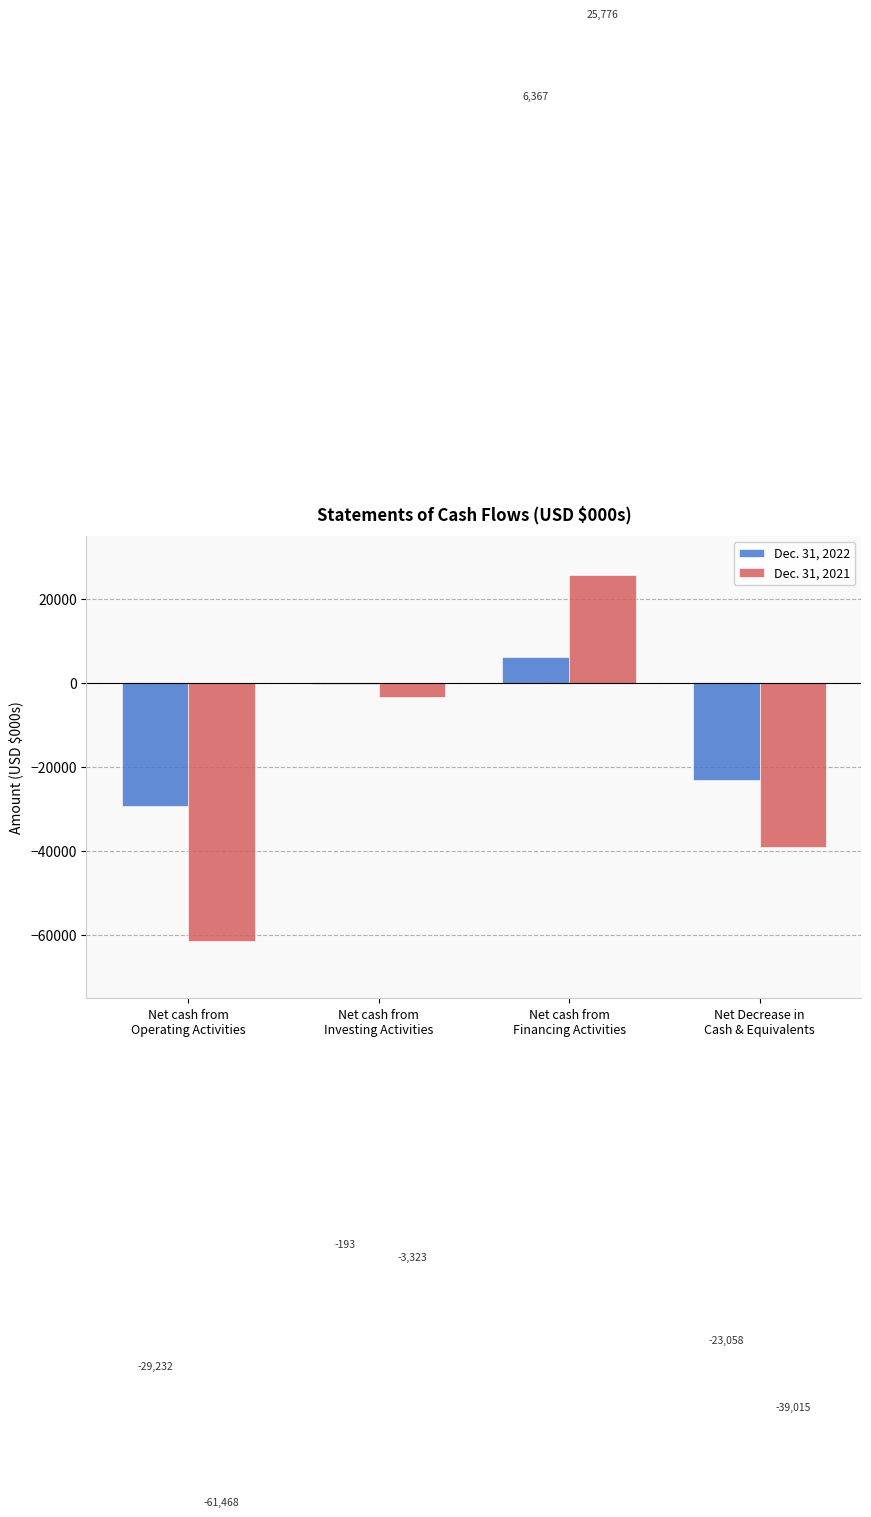

How many Dec. 31, 2021 values are between -39015 and 25776?

3